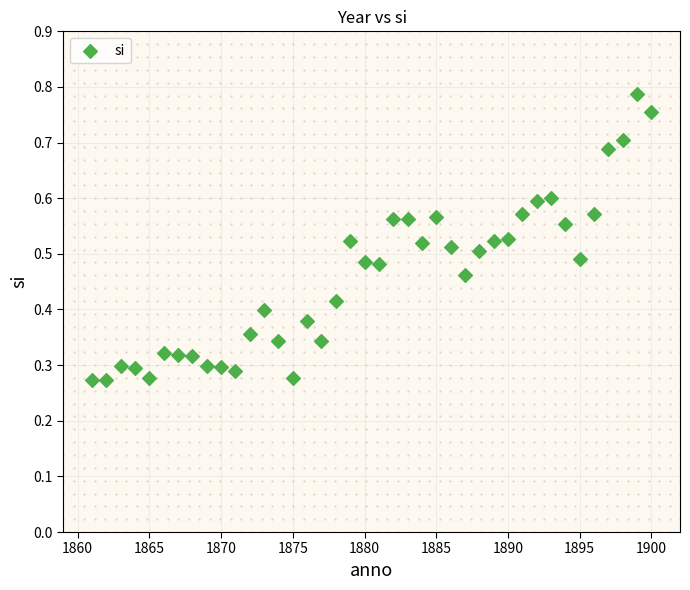

What is the range of X values (max minus min)?

39.0